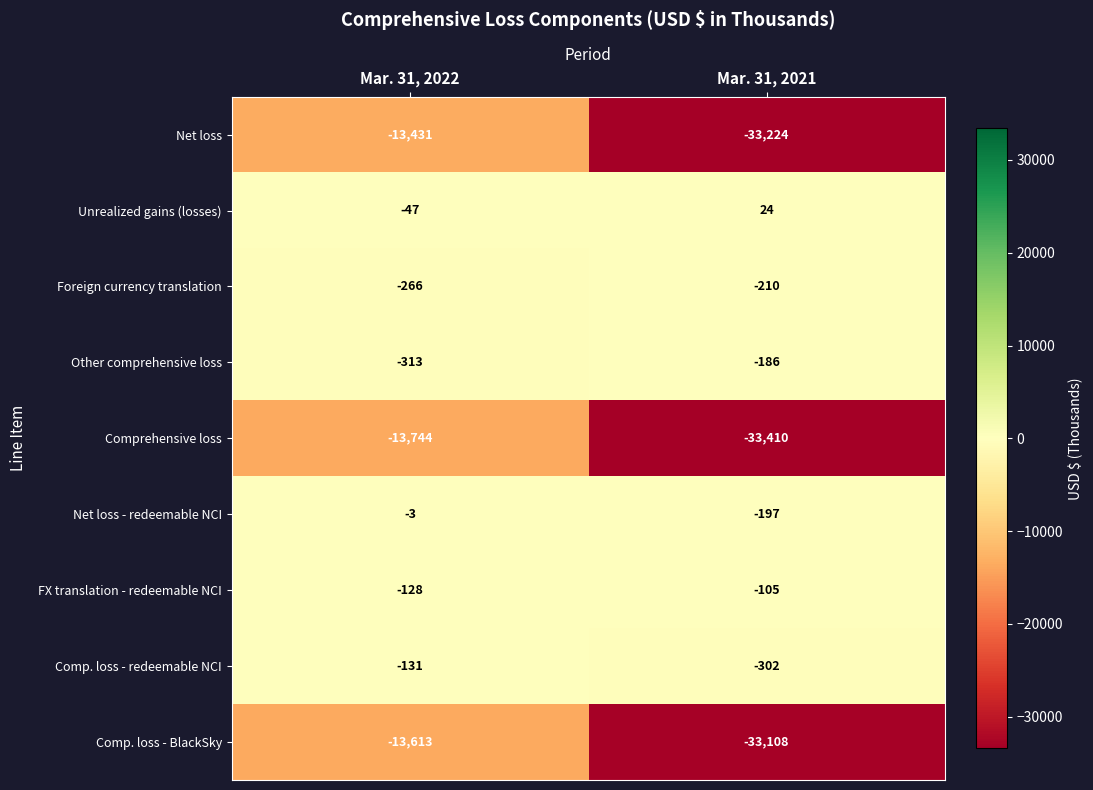

Reading left to right, what are all the values shown in this chart?

Net loss: Mar. 31, 2022=-13431	Mar. 31, 2021=-33224
Unrealized gains (losses): Mar. 31, 2022=-47	Mar. 31, 2021=24
Foreign currency translation: Mar. 31, 2022=-266	Mar. 31, 2021=-210
Other comprehensive loss: Mar. 31, 2022=-313	Mar. 31, 2021=-186
Comprehensive loss: Mar. 31, 2022=-13744	Mar. 31, 2021=-33410
Net loss - redeemable NCI: Mar. 31, 2022=-3	Mar. 31, 2021=-197
FX translation - redeemable NCI: Mar. 31, 2022=-128	Mar. 31, 2021=-105
Comp. loss - redeemable NCI: Mar. 31, 2022=-131	Mar. 31, 2021=-302
Comp. loss - BlackSky: Mar. 31, 2022=-13613	Mar. 31, 2021=-33108